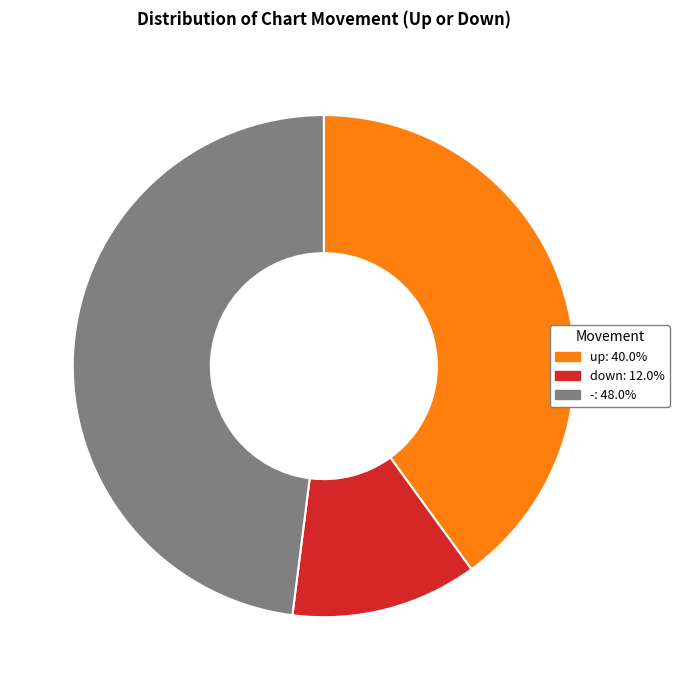

How many segments does this pie chart have?

3